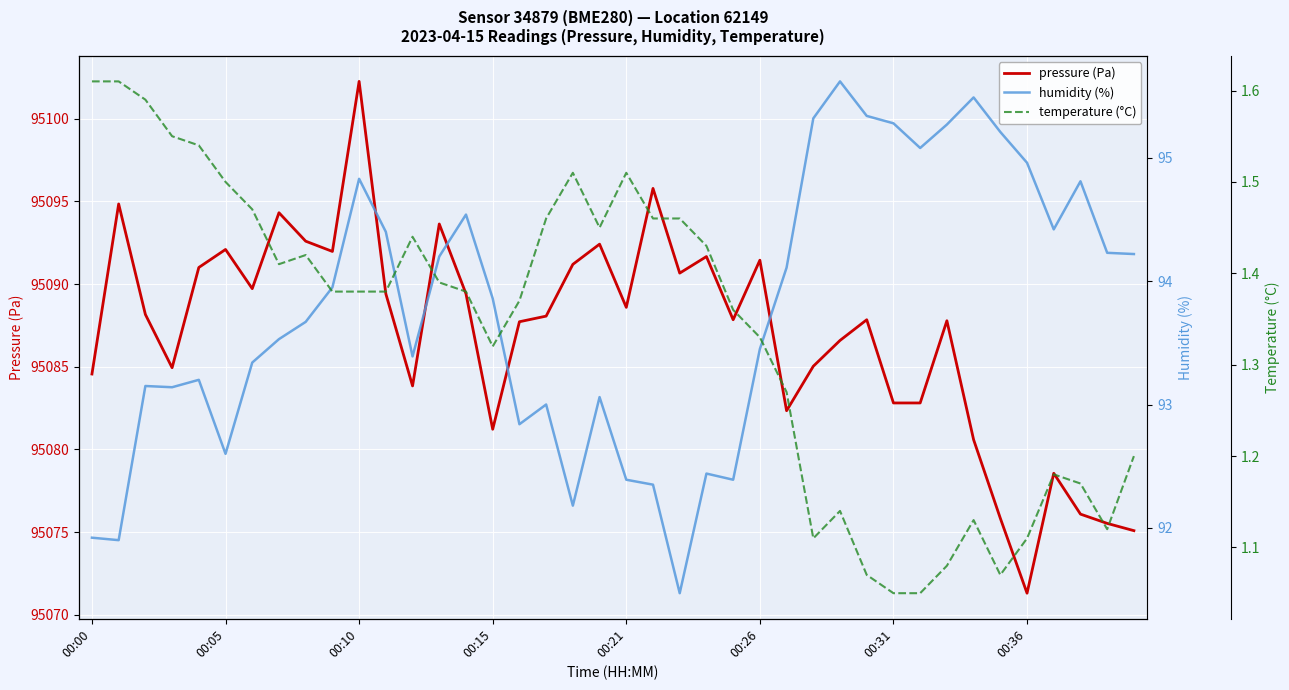

How many lines are shown in the chart?

3